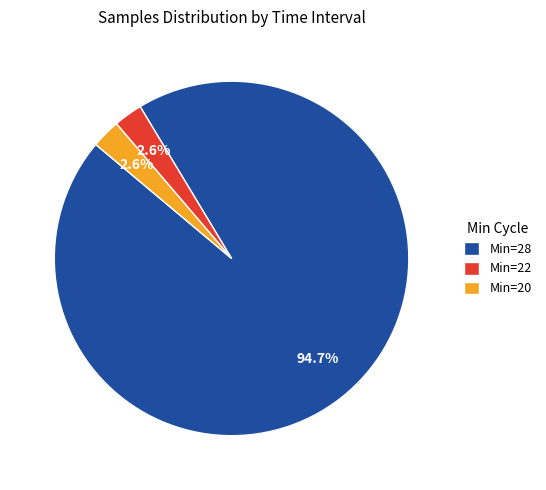

Is Min=28 the majority of the pie?

Yes